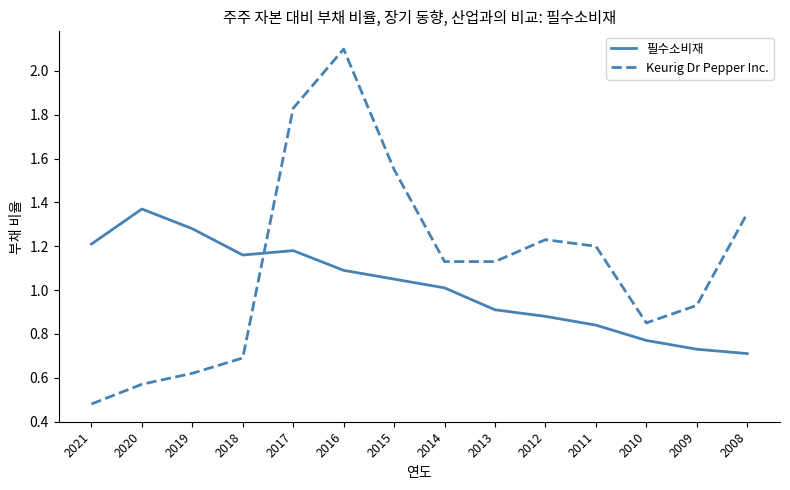

What is the total value across all series at 2015?

2.6